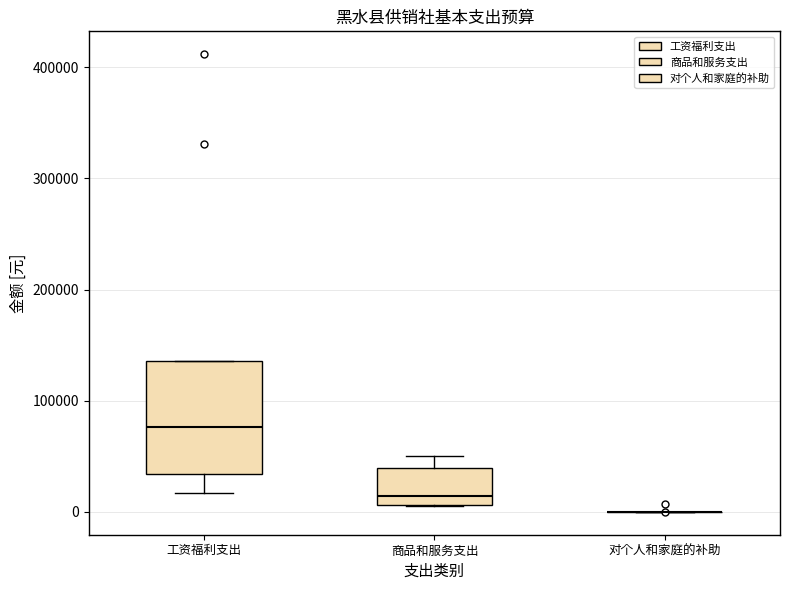

Comparing the boxes themselves (not the whiskers), which one is the tallest?

工资福利支出